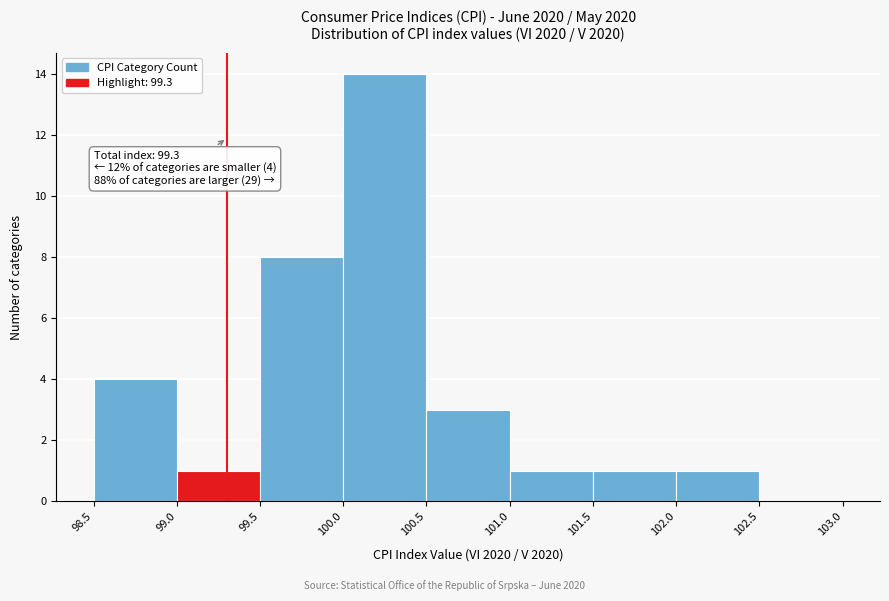

Which range on the x-axis has the tallest bar?

100.0 to 100.5